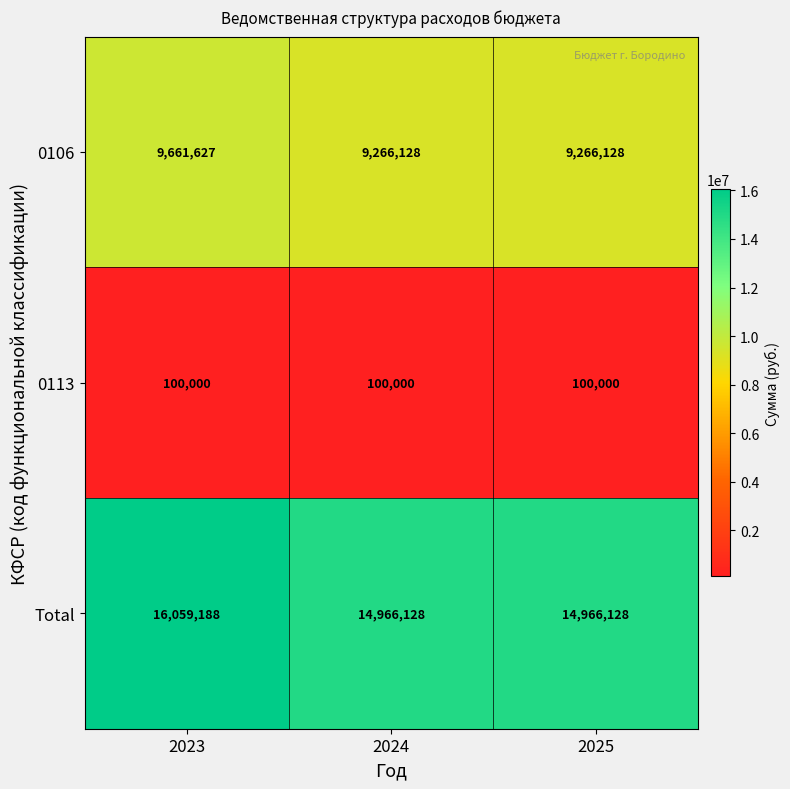

Which series has the largest total across all categories?

Total